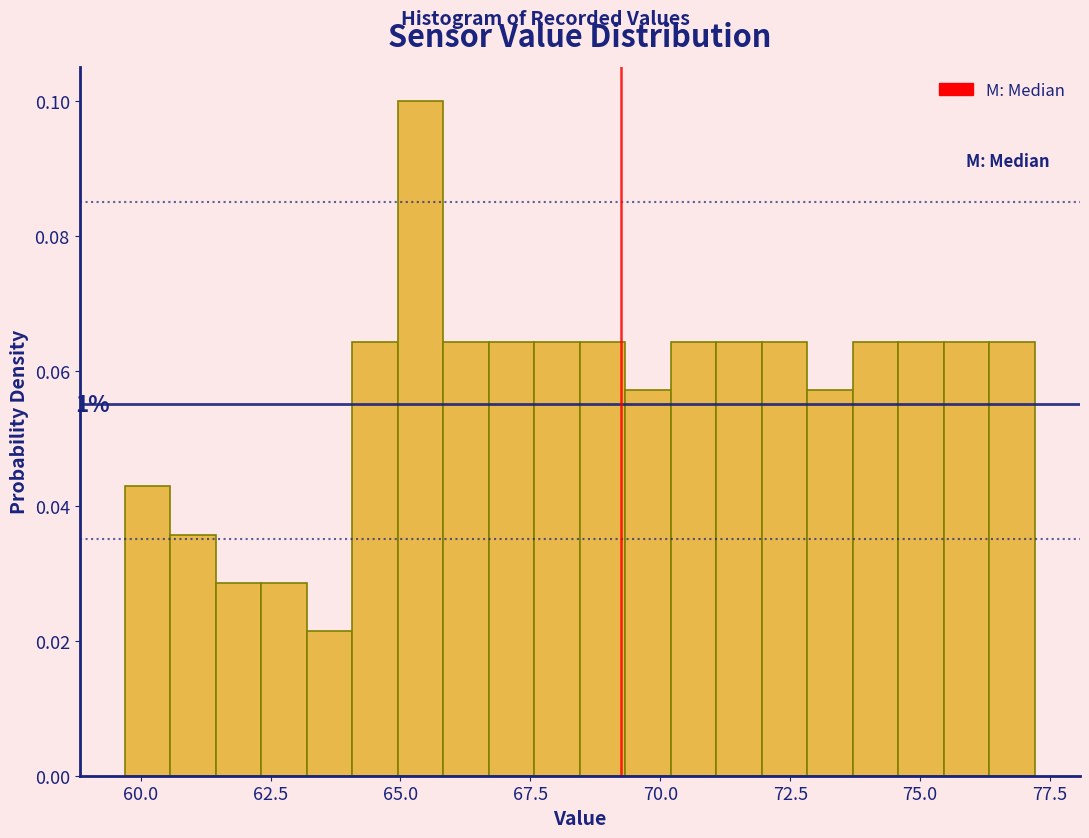

Read against the x-axis, roughly where is the centre of the tallest bar?

65.5